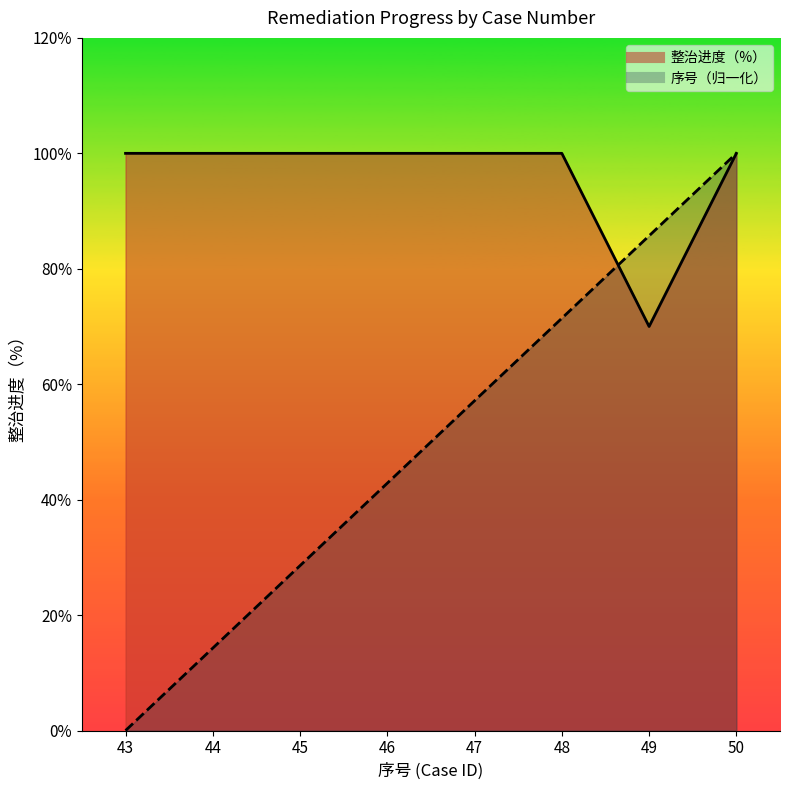

How many lines are shown in the chart?

2